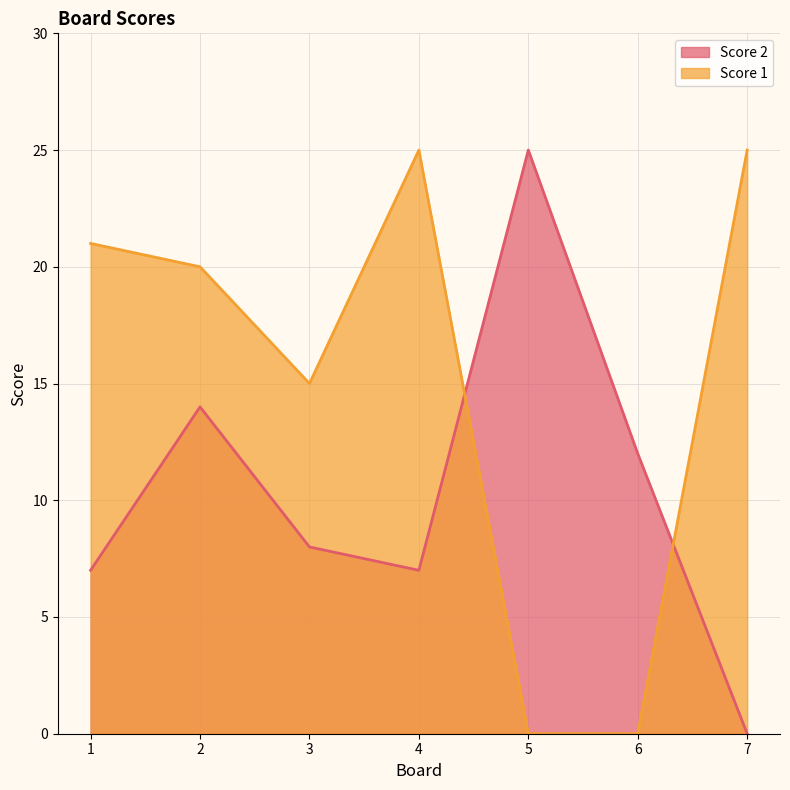

At how many categories does at least one series exceed 1?

7